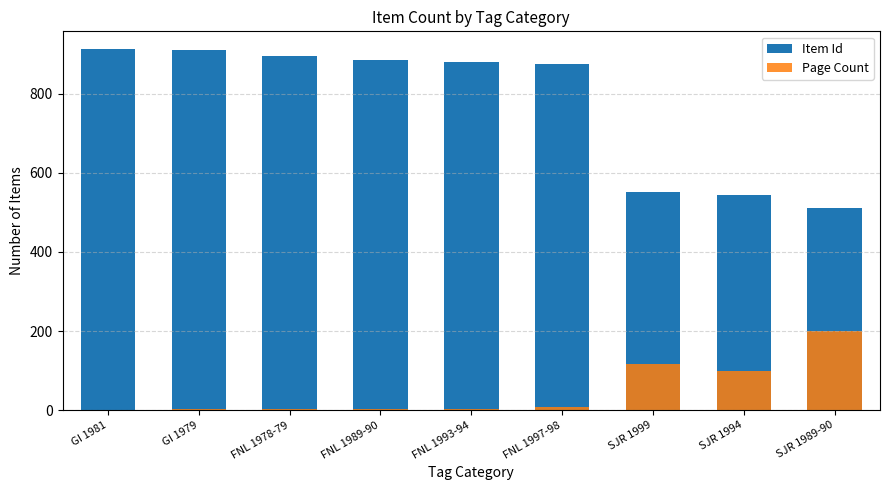

What is the sum of all Item Id values?

6963